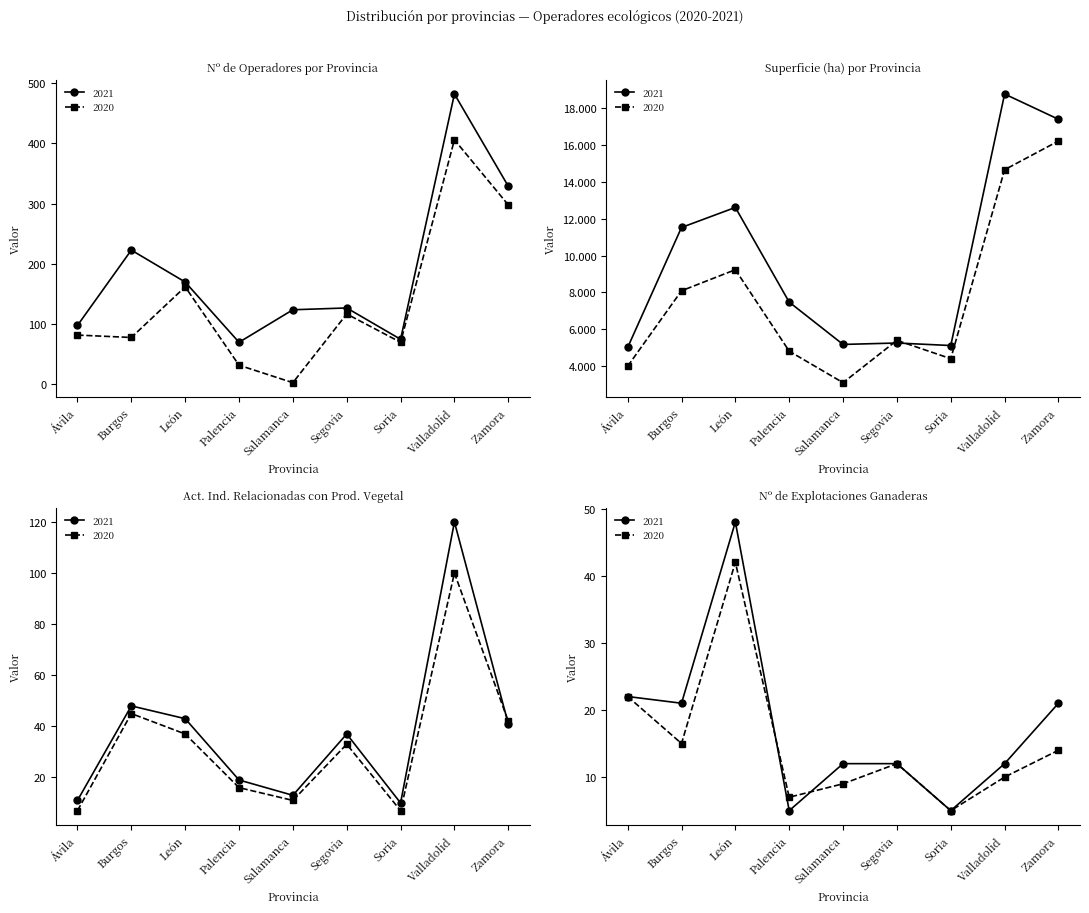

Rank the series by their maximum value, from highest to lowest.

Superficie 2021 (ha), Nº Operadores 2021, Act. Industrial Vegetal 2021, Nº Explot. Ganaderas 2021